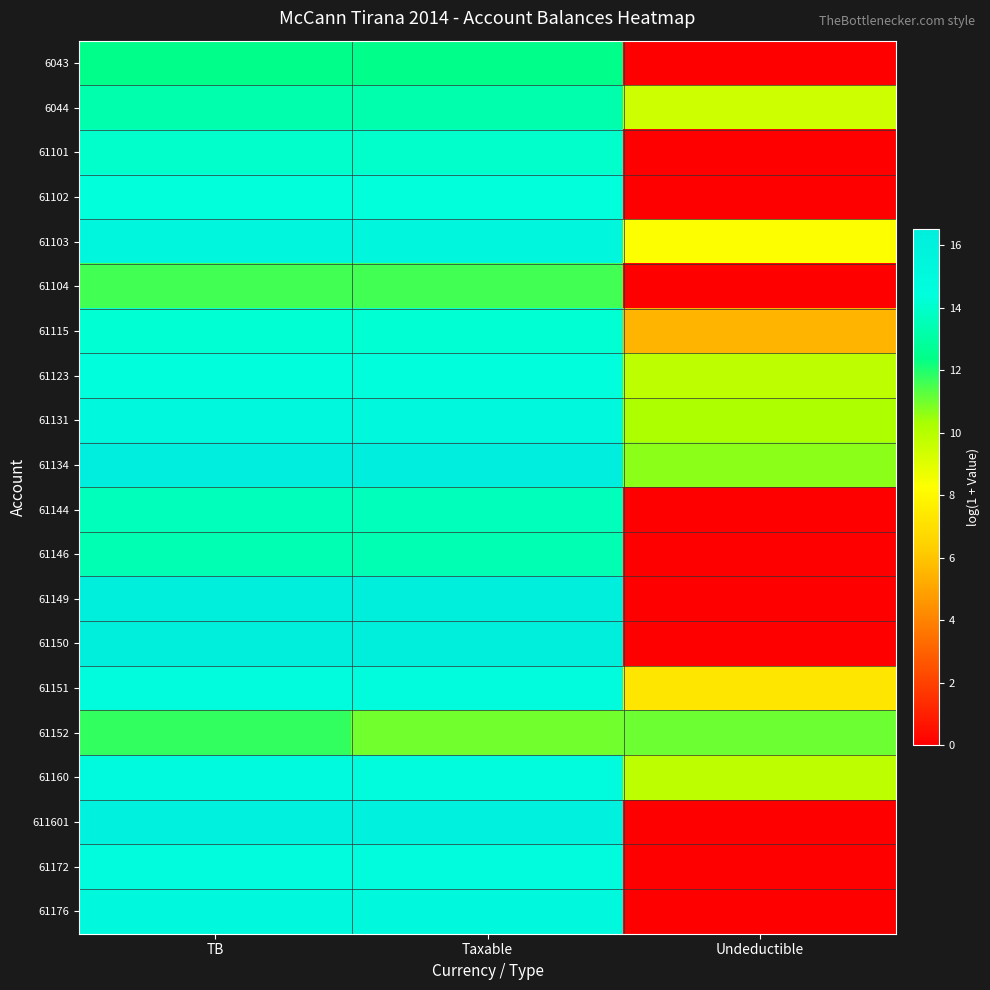

What is the difference between the highest and lowest values at TB?

4.9